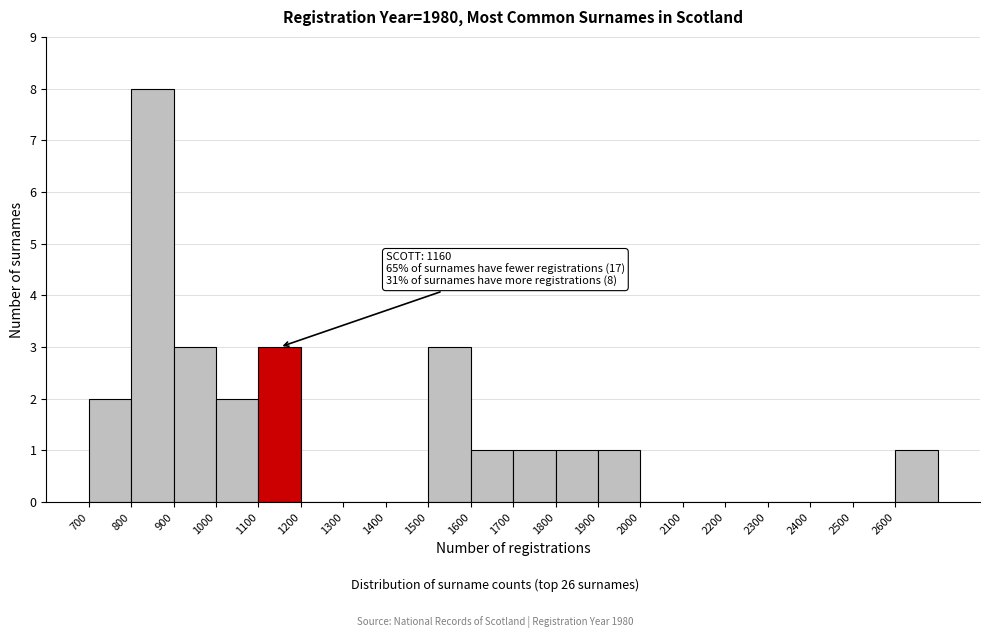

Which range on the x-axis has the tallest bar?

800 to 900